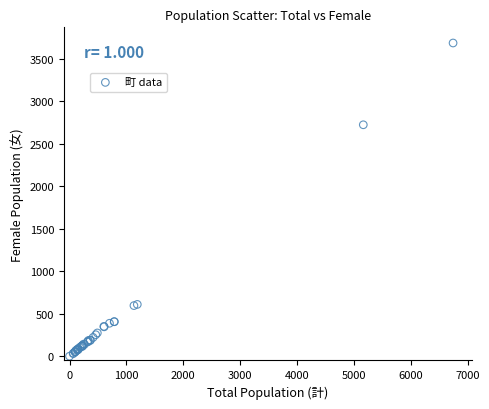

What Y value in the scatter plot is closest to 1844?

2725